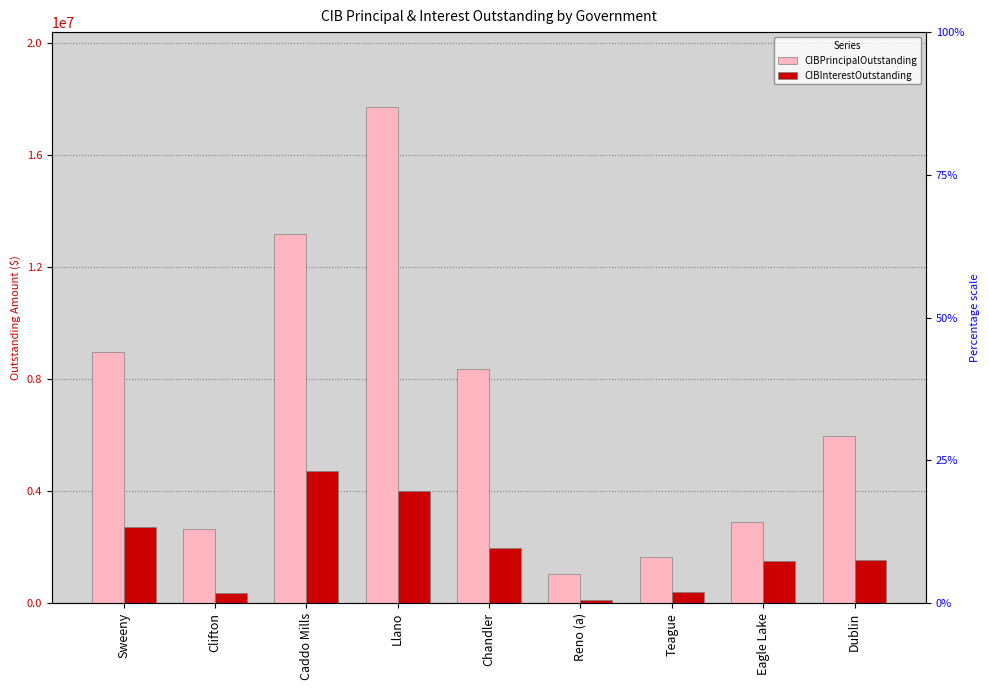

What is the minimum value shown in the chart?

109957.4